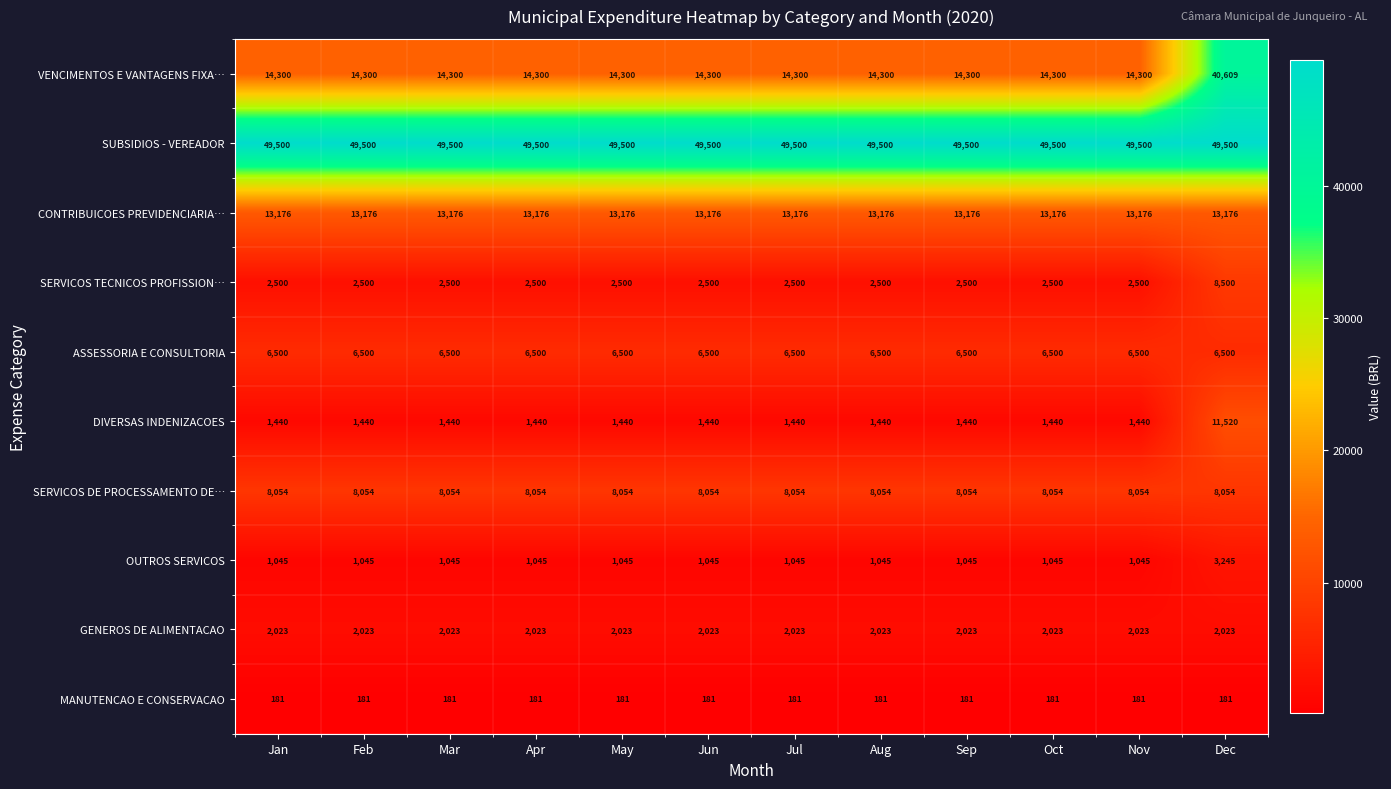

What is the minimum value shown in the chart?

181